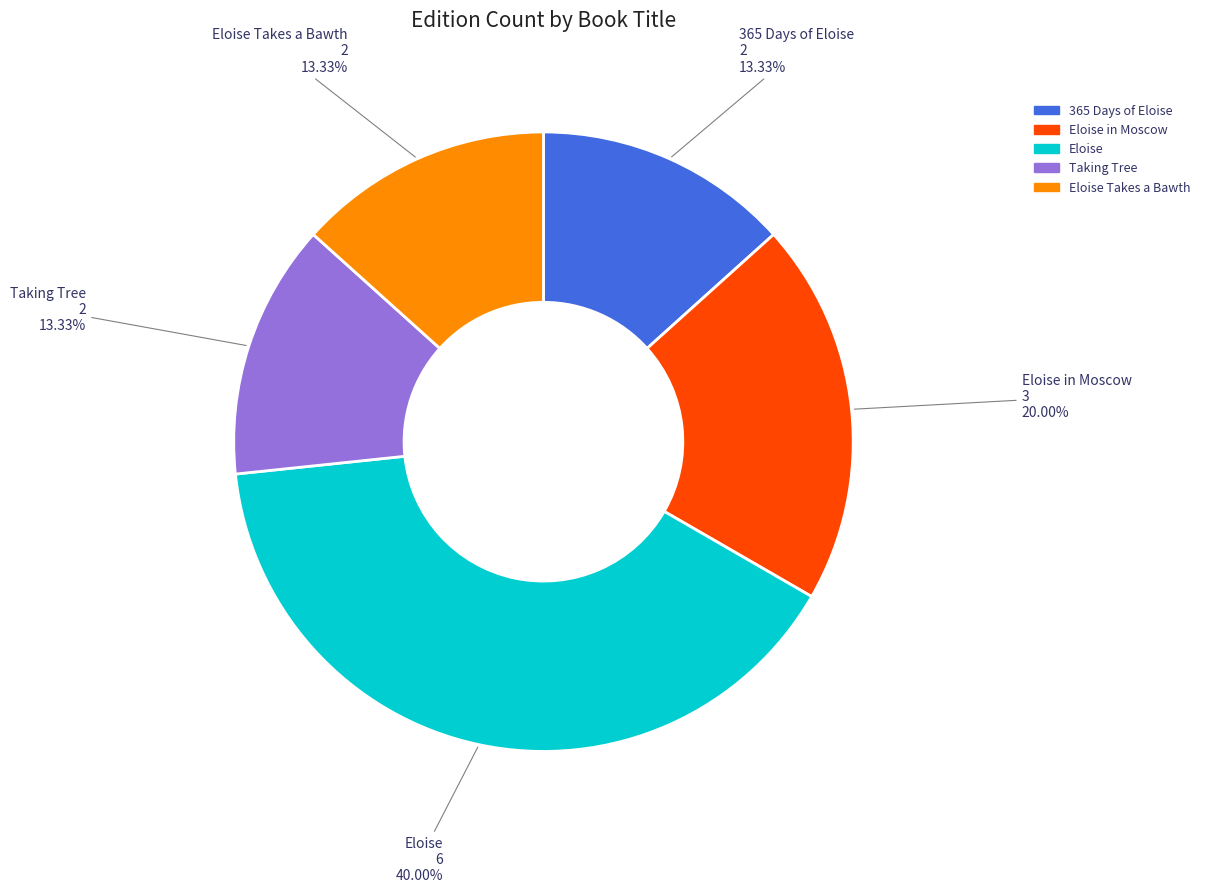

Between Eloise in Moscow and Eloise Takes a Bawth, which is larger?

Eloise in Moscow